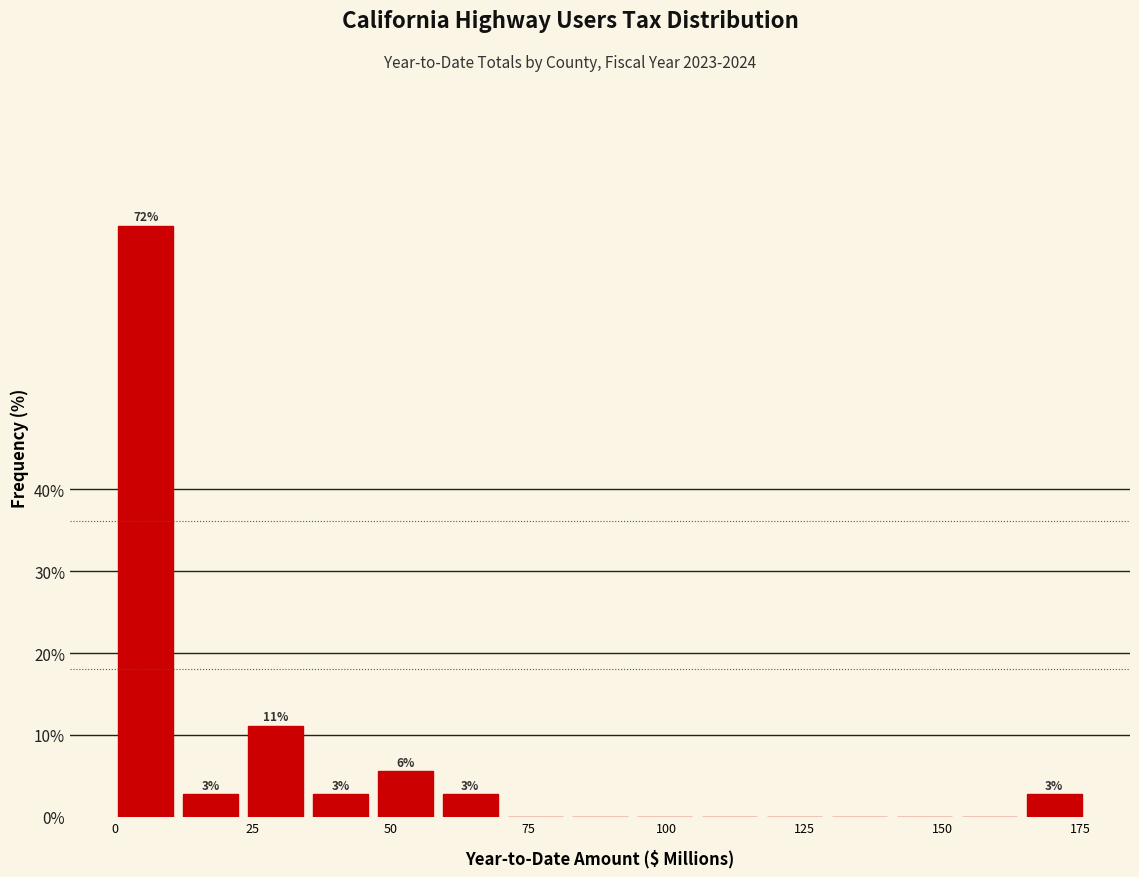

Around what value on the x-axis is the tallest bar? Give the approximate position of its centre, as read against the axis.

5